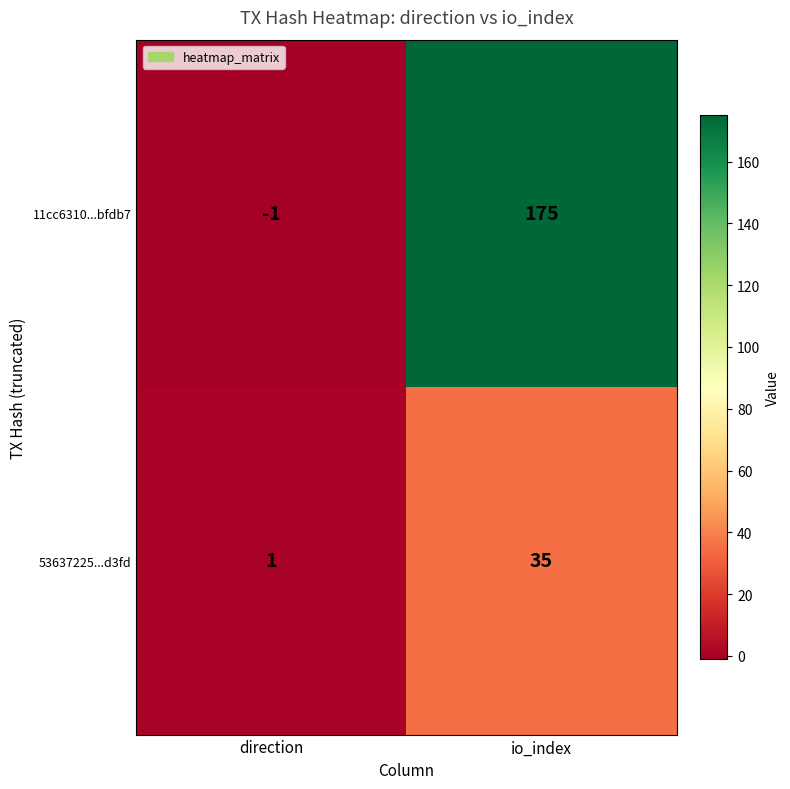

List the series in order of their overall mean, highest first.

11cc6310...bfdb7, 53637225...d3fd